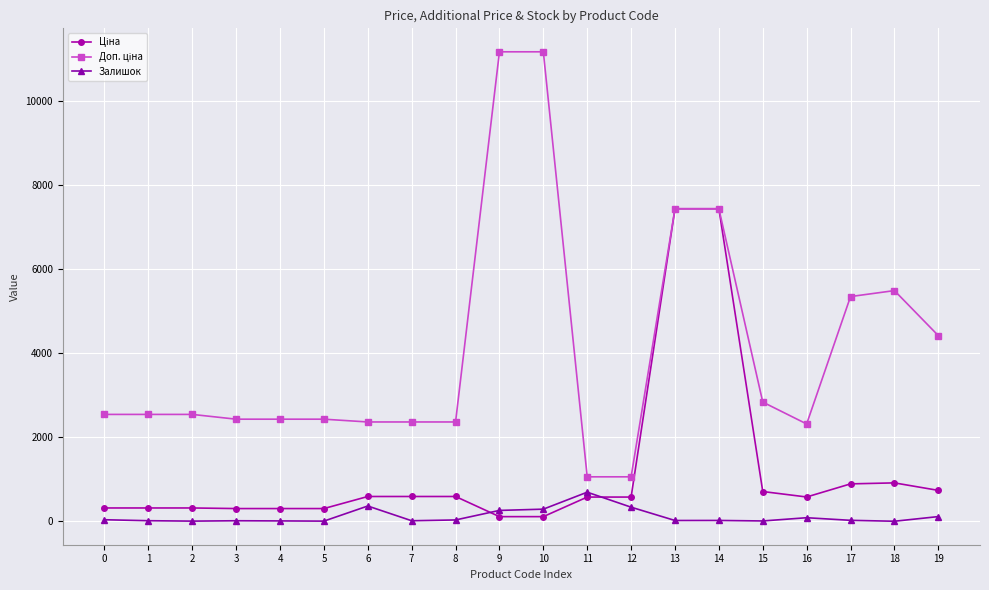

True or false: Залишок has more than 0 points higher than both neighbors.

True